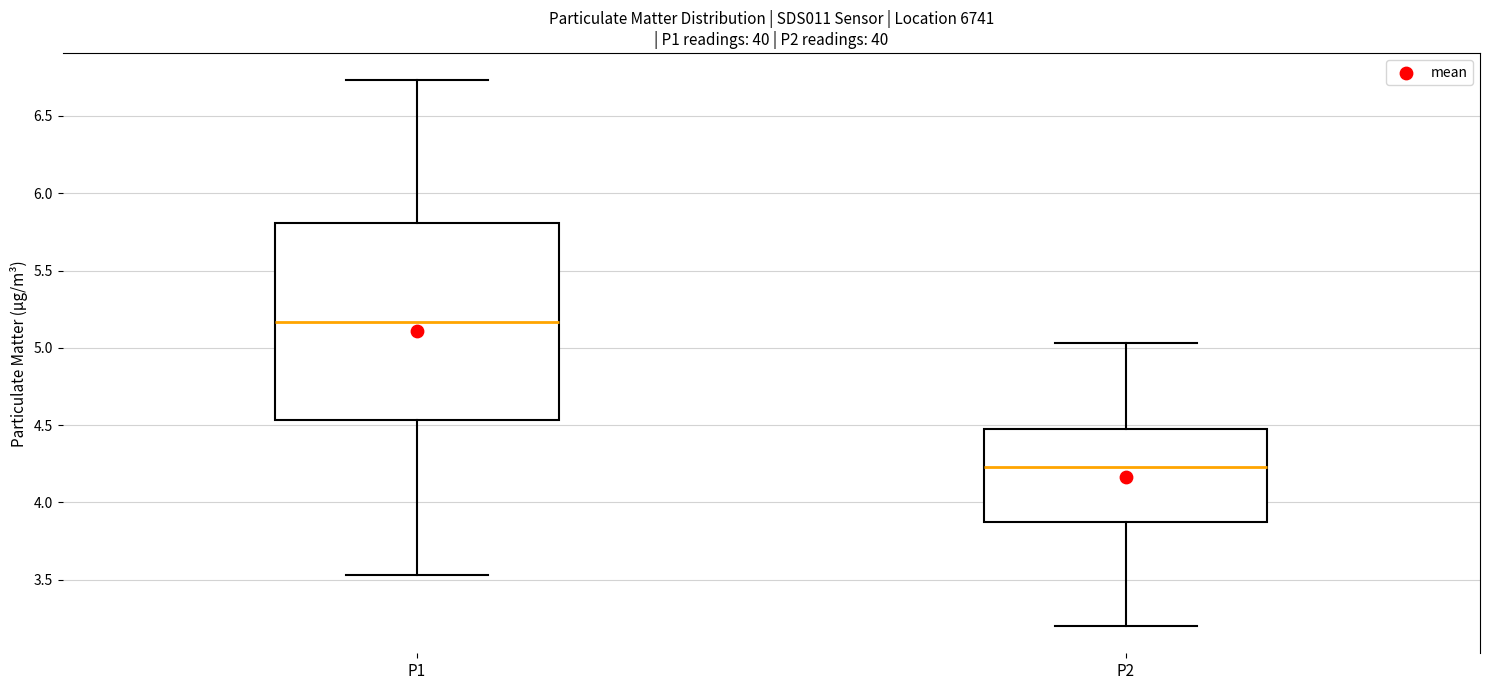

Reading left to right, read every box against the y-axis: the position of its median line, the range the box covers, and the ends of its whiskers. The values are not printed on the chart, so give them approximately, as read against the axis.

P1: median 5.15, box 4.55 to 5.80, whiskers 3.55 to 6.75
P2: median 4.25, box 3.85 to 4.50, whiskers 3.20 to 5.05